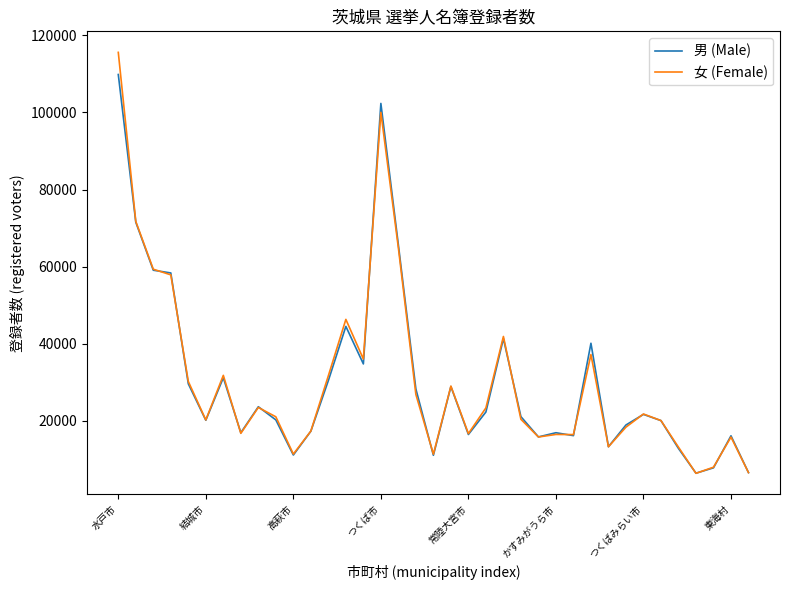

What is the average value of the 男 (Male) series?

30485